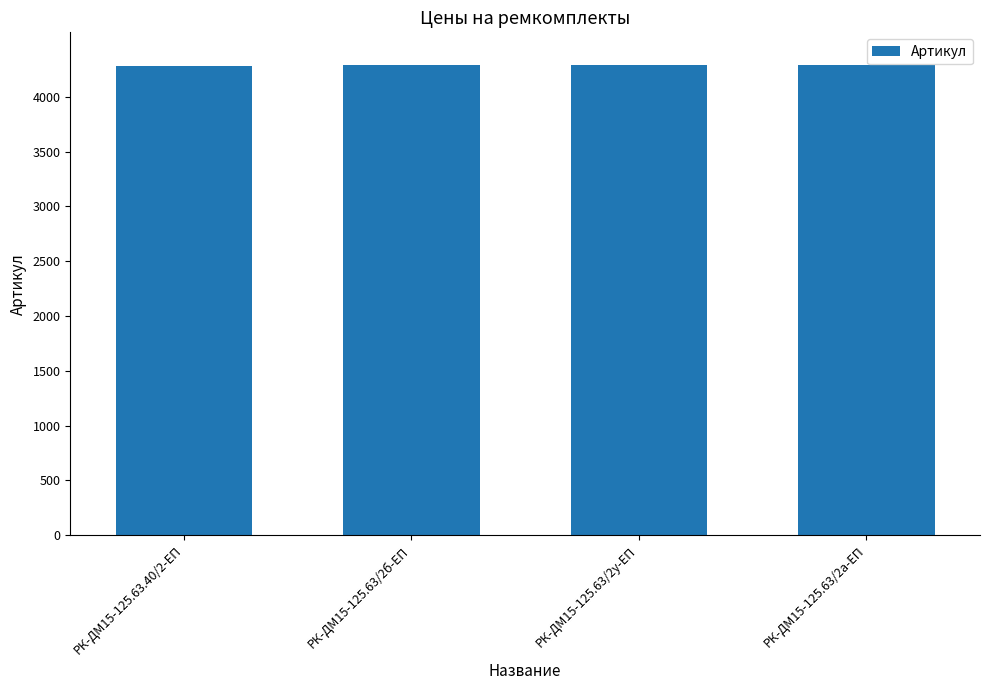

Approximately how many times larger is the value at РК-ДМ15-125.63/2а-ЕП compared to РК-ДМ15-125.63/2у-ЕП?

1.0